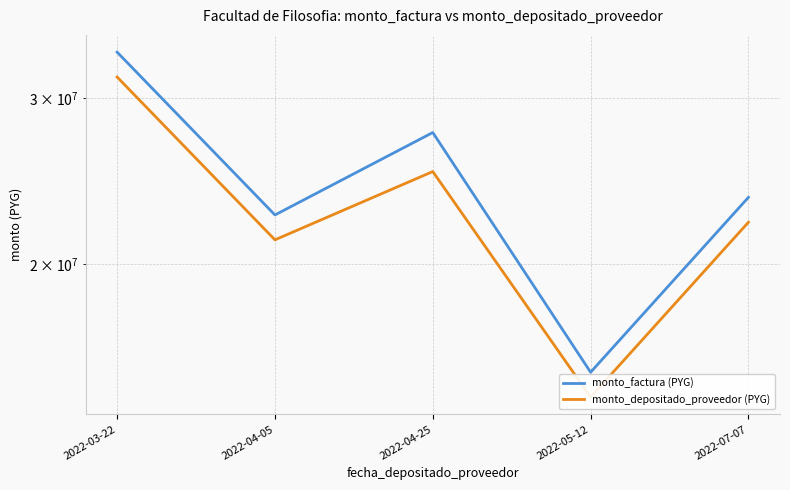

Where does the monto_depositado_proveedor (PYG) series first go above 22144682?

2022-03-22